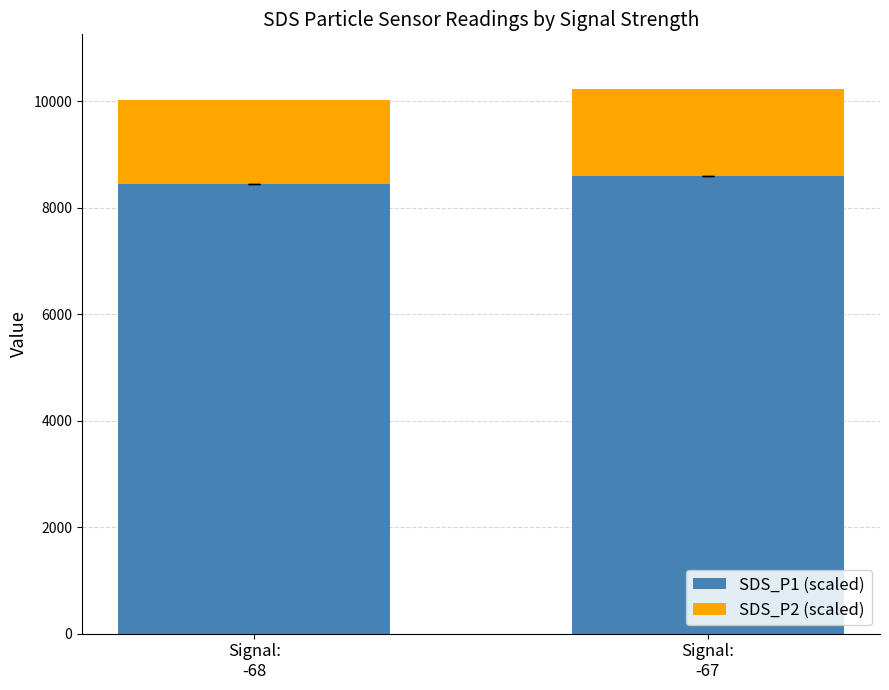

List the labels in order of SDS_P1 (scaled) value, smallest first.

Signal:
-68, Signal:
-67